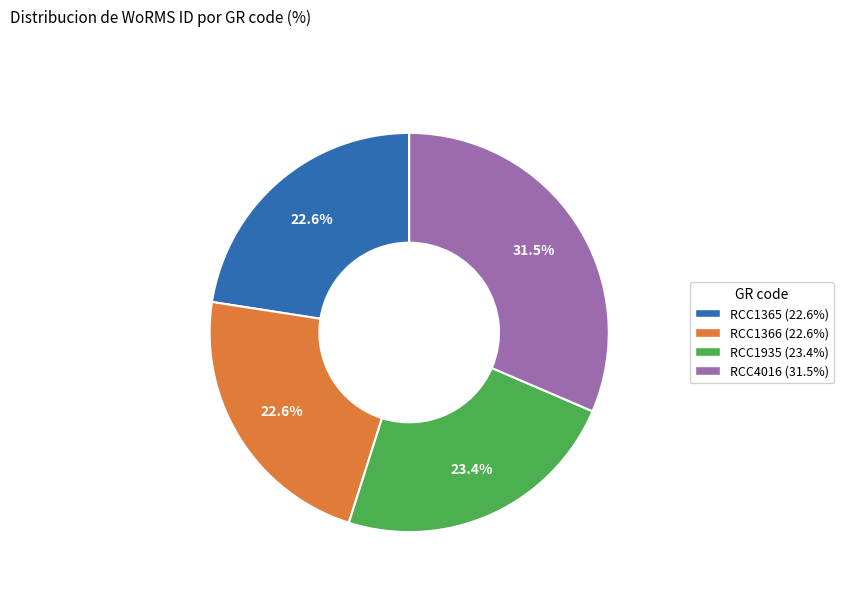

Is there any slice that represents more than half of the pie?

No